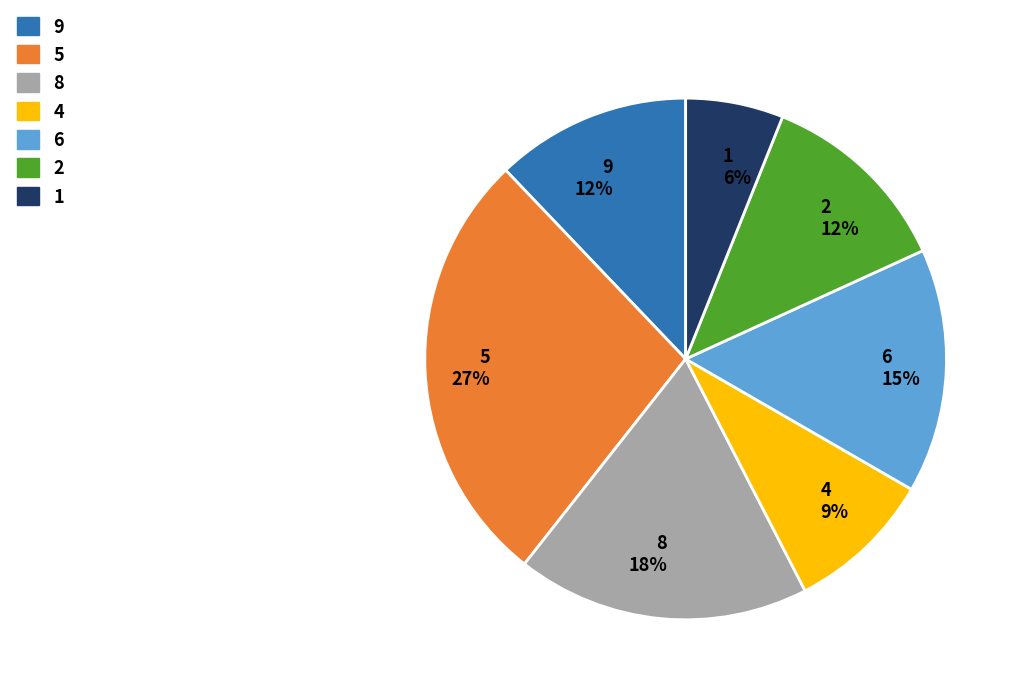

Which slice is the largest?

5